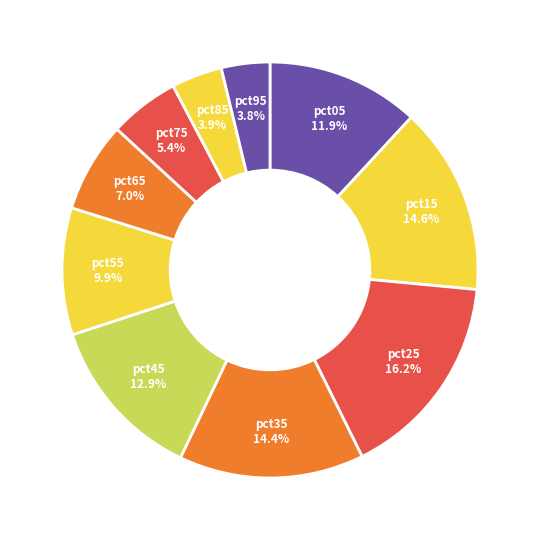

How many segments does this pie chart have?

10